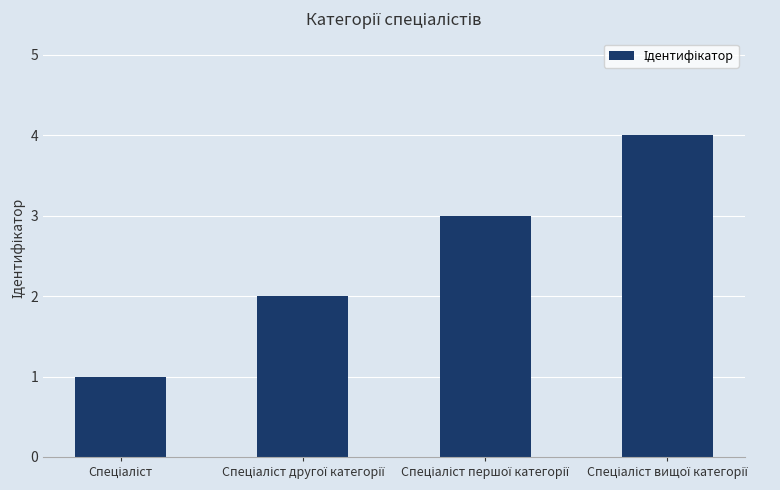

What is the difference between the maximum and minimum values?

3